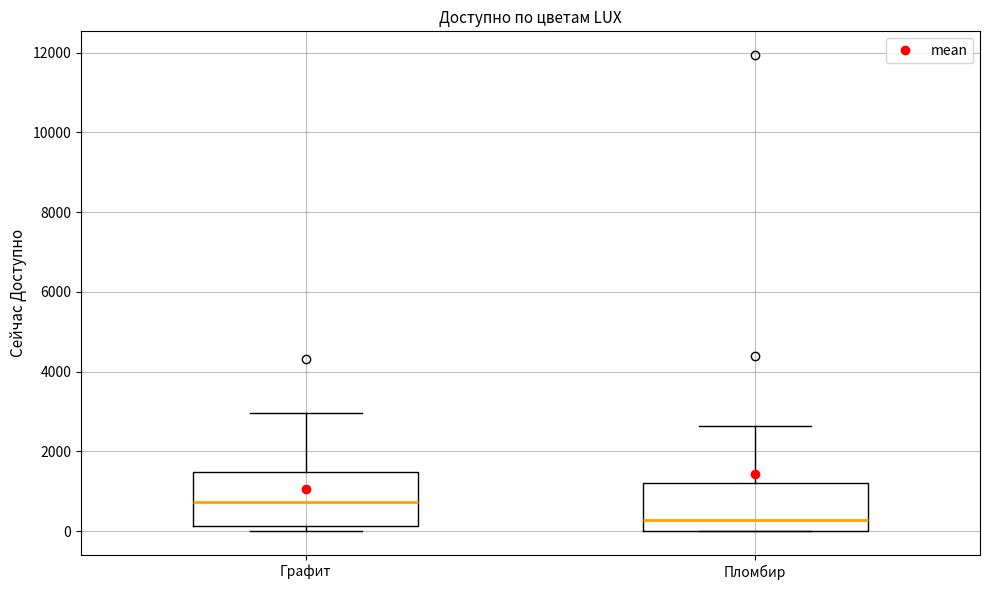

Which box has the lowest median line?

Пломбир